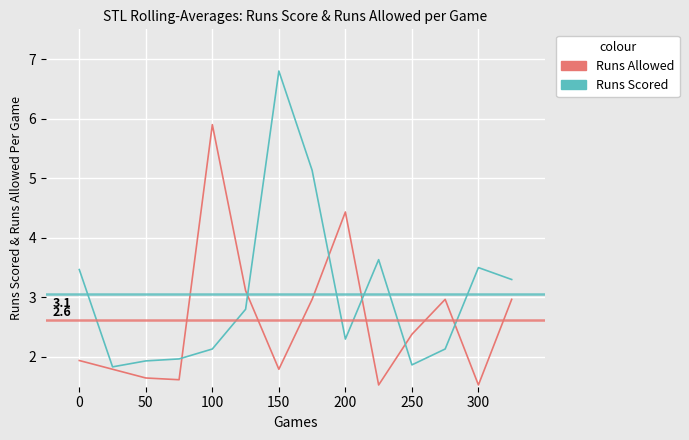

Reading left to right, transcribe all the data shown in this chart.

Runs Allowed: 1.9	1.8	1.6	1.6	5.9	3.1	1.8	3.0	4.4	1.5	2.4	3.0	1.5	3.0
Runs Scored: 3.5	1.8	1.9	2.0	2.1	2.8	6.8	5.1	2.3	3.6	1.9	2.1	3.5	3.3